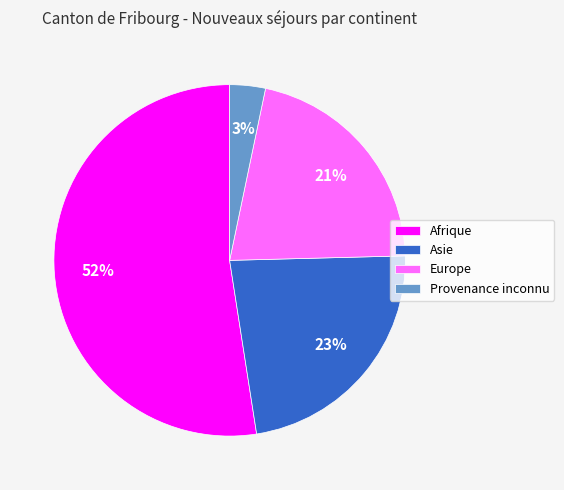

Count the number of slices in the pie.

4